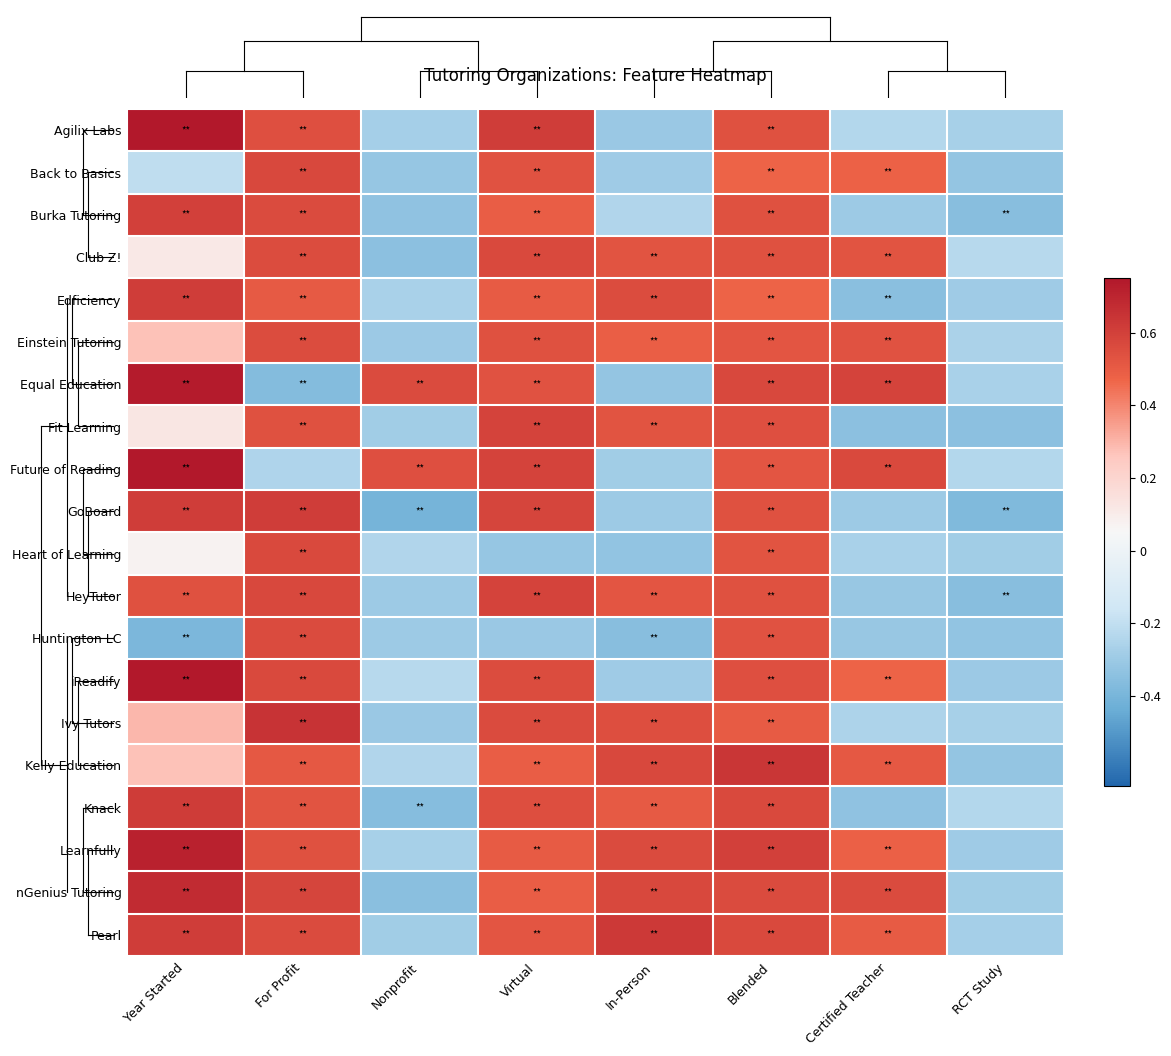

Reading left to right, transcribe all the data shown in this chart.

Agilix Labs: Year Started=0.8	For Profit=0.5	Nonprofit=-0.3	Virtual=0.6	In-Person=-0.3	Blended=0.5	Certified Teacher=-0.2	RCT Study=-0.3
Back to Basics: Year Started=-0.2	For Profit=0.6	Nonprofit=-0.3	Virtual=0.5	In-Person=-0.3	Blended=0.5	Certified Teacher=0.5	RCT Study=-0.3
Burka Tutoring: Year Started=0.6	For Profit=0.6	Nonprofit=-0.3	Virtual=0.5	In-Person=-0.2	Blended=0.5	Certified Teacher=-0.3	RCT Study=-0.4
Club Z!: Year Started=0.1	For Profit=0.6	Nonprofit=-0.3	Virtual=0.6	In-Person=0.5	Blended=0.5	Certified Teacher=0.5	RCT Study=-0.2
Edficiency: Year Started=0.6	For Profit=0.5	Nonprofit=-0.3	Virtual=0.5	In-Person=0.6	Blended=0.5	Certified Teacher=-0.4	RCT Study=-0.3
Einstein Tutoring: Year Started=0.3	For Profit=0.6	Nonprofit=-0.3	Virtual=0.5	In-Person=0.5	Blended=0.5	Certified Teacher=0.5	RCT Study=-0.3
Equal Education: Year Started=0.7	For Profit=-0.4	Nonprofit=0.6	Virtual=0.5	In-Person=-0.3	Blended=0.6	Certified Teacher=0.6	RCT Study=-0.3
Fit Learning: Year Started=0.1	For Profit=0.5	Nonprofit=-0.3	Virtual=0.6	In-Person=0.5	Blended=0.5	Certified Teacher=-0.3	RCT Study=-0.3
Future of Reading: Year Started=0.8	For Profit=-0.2	Nonprofit=0.5	Virtual=0.6	In-Person=-0.3	Blended=0.5	Certified Teacher=0.6	RCT Study=-0.2
GoBoard: Year Started=0.6	For Profit=0.6	Nonprofit=-0.4	Virtual=0.6	In-Person=-0.3	Blended=0.5	Certified Teacher=-0.3	RCT Study=-0.4
Heart of Learning: Year Started=0.1	For Profit=0.6	Nonprofit=-0.2	Virtual=-0.3	In-Person=-0.3	Blended=0.5	Certified Teacher=-0.3	RCT Study=-0.3
HeyTutor: Year Started=0.5	For Profit=0.6	Nonprofit=-0.3	Virtual=0.6	In-Person=0.5	Blended=0.5	Certified Teacher=-0.3	RCT Study=-0.4
Huntington LC: Year Started=-0.4	For Profit=0.6	Nonprofit=-0.3	Virtual=-0.3	In-Person=-0.4	Blended=0.5	Certified Teacher=-0.3	RCT Study=-0.3
iReadify: Year Started=0.8	For Profit=0.6	Nonprofit=-0.2	Virtual=0.6	In-Person=-0.3	Blended=0.5	Certified Teacher=0.5	RCT Study=-0.3
Ivy Tutors: Year Started=0.3	For Profit=0.6	Nonprofit=-0.3	Virtual=0.6	In-Person=0.5	Blended=0.5	Certified Teacher=-0.3	RCT Study=-0.3
Kelly Education: Year Started=0.3	For Profit=0.5	Nonprofit=-0.2	Virtual=0.5	In-Person=0.6	Blended=0.6	Certified Teacher=0.5	RCT Study=-0.3
Knack: Year Started=0.6	For Profit=0.5	Nonprofit=-0.4	Virtual=0.6	In-Person=0.5	Blended=0.6	Certified Teacher=-0.3	RCT Study=-0.2
Learnfully: Year Started=0.7	For Profit=0.5	Nonprofit=-0.3	Virtual=0.5	In-Person=0.6	Blended=0.6	Certified Teacher=0.5	RCT Study=-0.3
nGenius Tutoring: Year Started=0.7	For Profit=0.6	Nonprofit=-0.3	Virtual=0.5	In-Person=0.6	Blended=0.6	Certified Teacher=0.6	RCT Study=-0.3
Pearl: Year Started=0.6	For Profit=0.6	Nonprofit=-0.3	Virtual=0.5	In-Person=0.6	Blended=0.6	Certified Teacher=0.5	RCT Study=-0.3